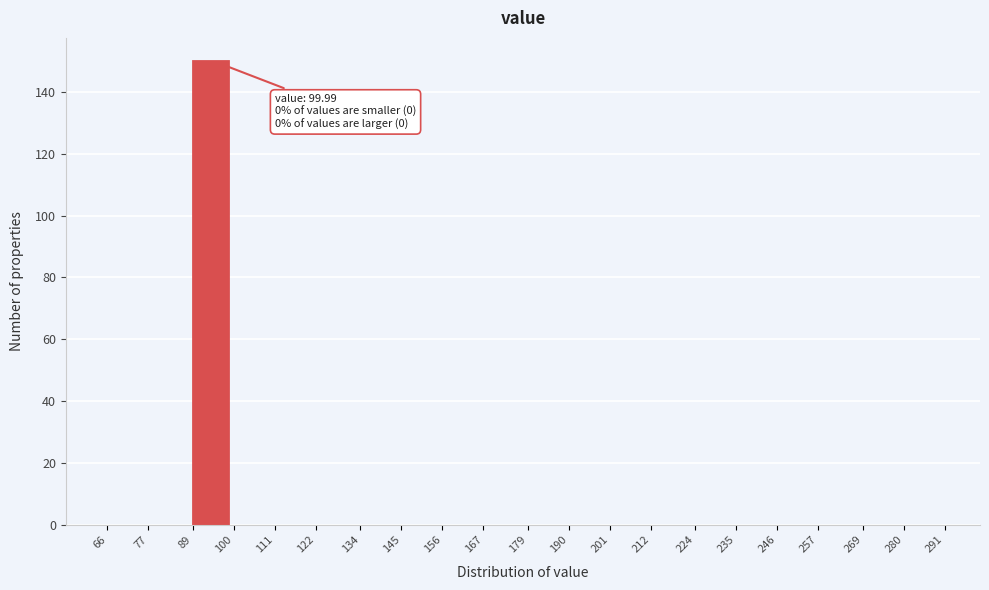

Over which range of the x-axis is the bar tallest?

89 to 100